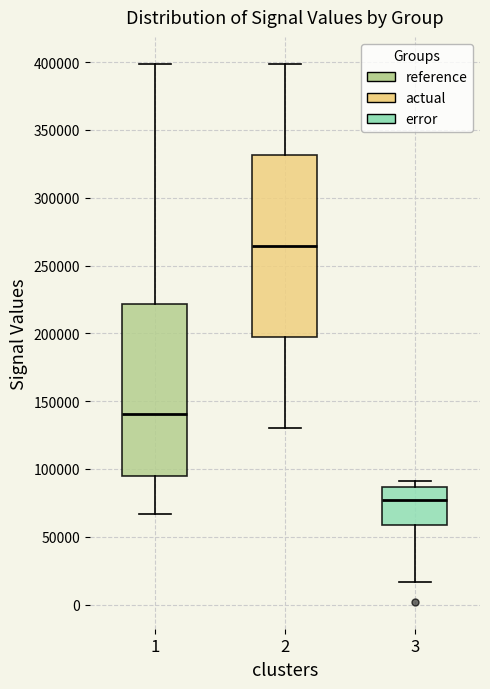

Reading left to right, transcribe this box plot: for each box, give where its median line is, the range the box spans, and where its two whiskers end, as read against the y-axis. The values are not printed on the chart, so give them approximately, as read against the axis.

1: median 140000, box 95000 to 220000, whiskers 65000 to 400000
2: median 265000, box 200000 to 330000, whiskers 130000 to 400000
3: median 75000, box 60000 to 85000, whiskers 15000 to 90000